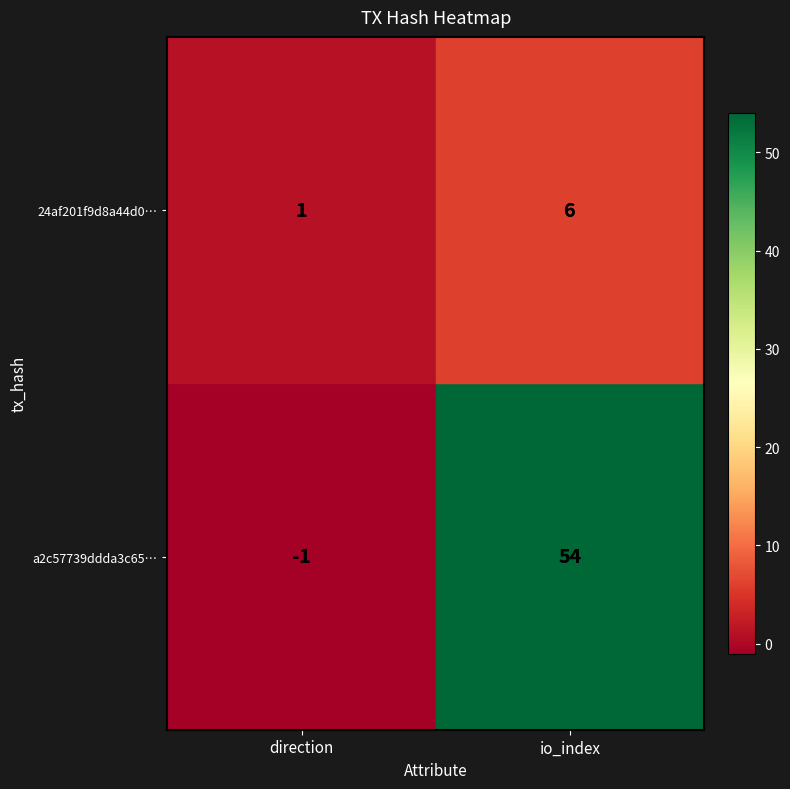

What is the difference between the 24af201f9d8a44d0… values at direction and io_index?

5